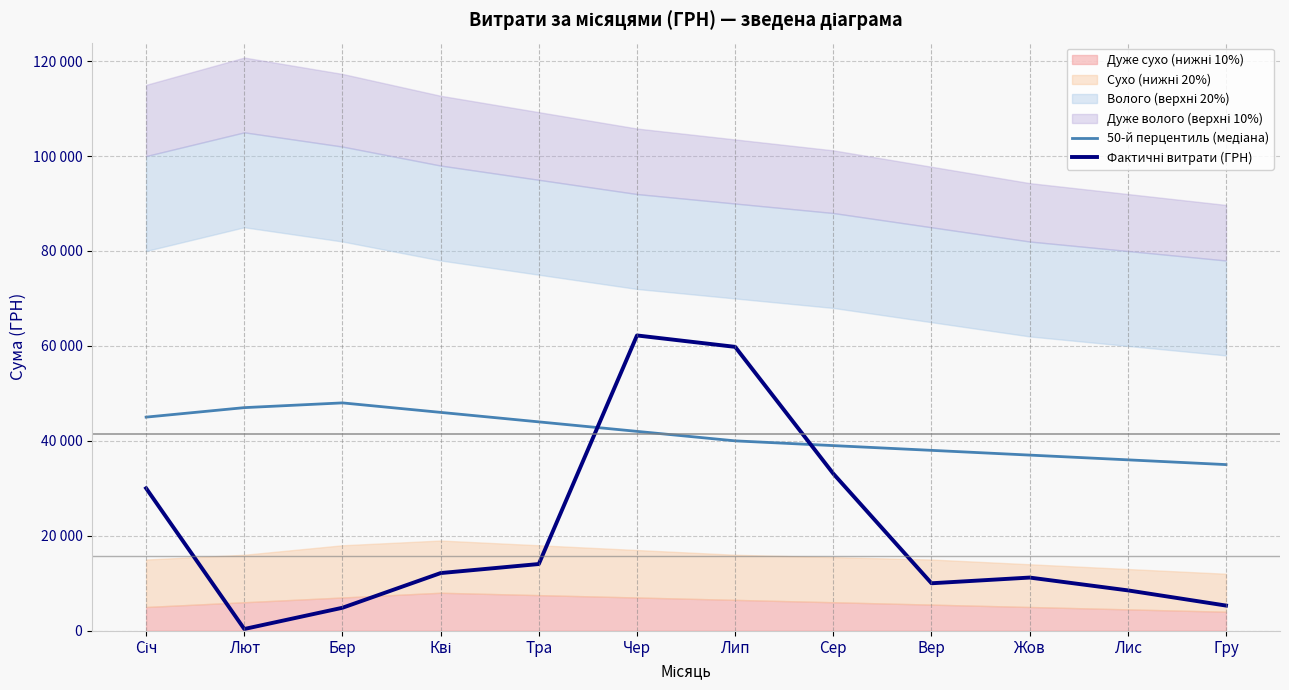

List the labels in order of Фактичні витрати (ГРН) value, smallest first.

Лют, Бер, Гру, Лис, Вер, Жов, Кві, Тра, Січ, Сер, Лип, Чер